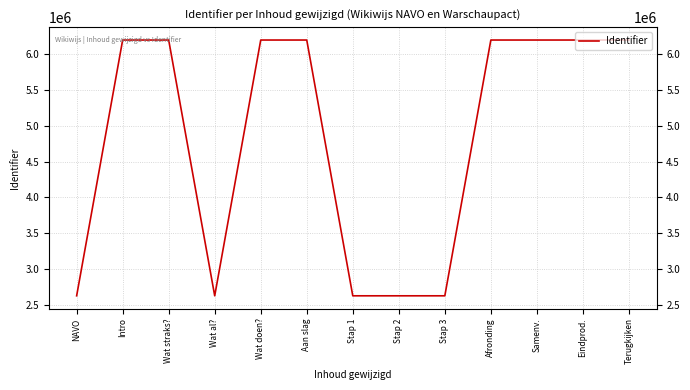

What position from the right is Samenv.?

3